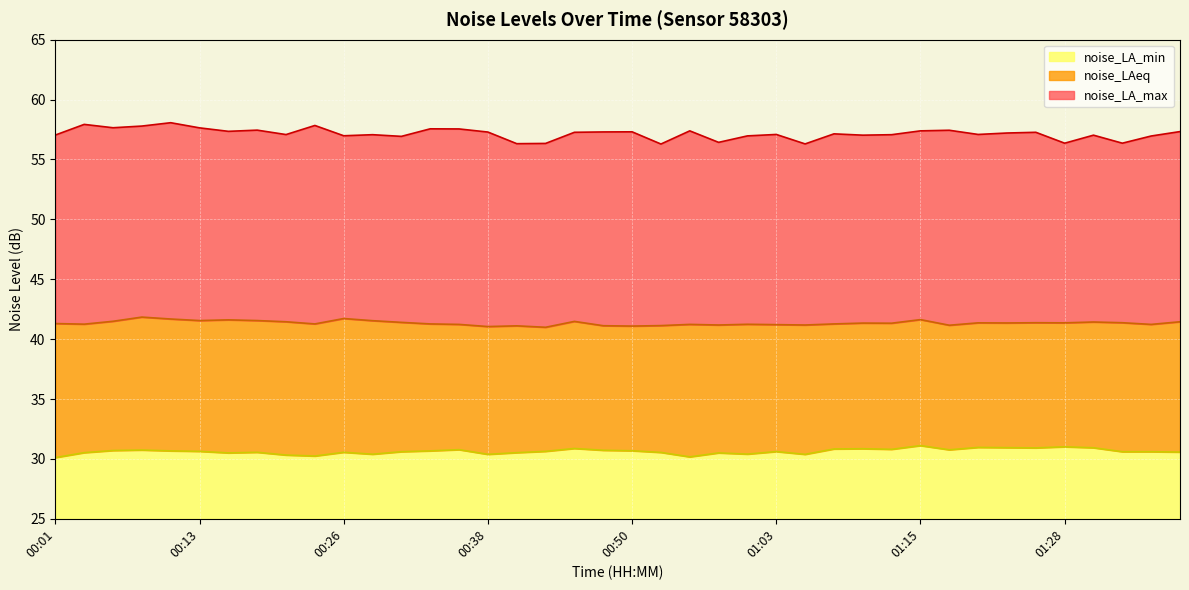

Which series has the largest range (max minus min)?

noise_LA_max